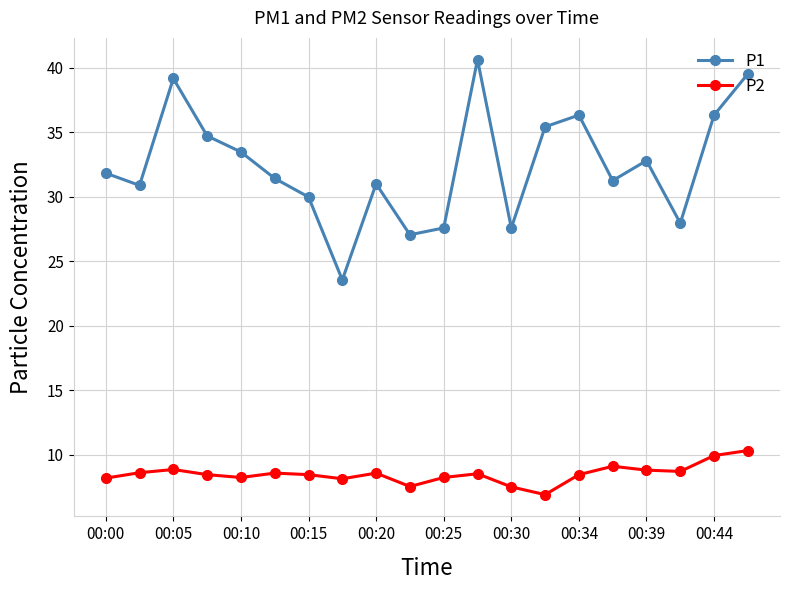

List the series in order of their peak value, lowest first.

P2, P1